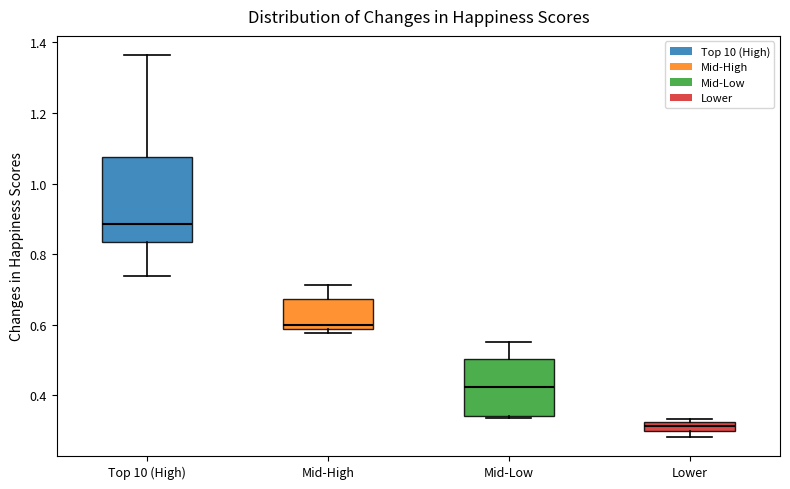

Which box has the lowest median line?

Lower